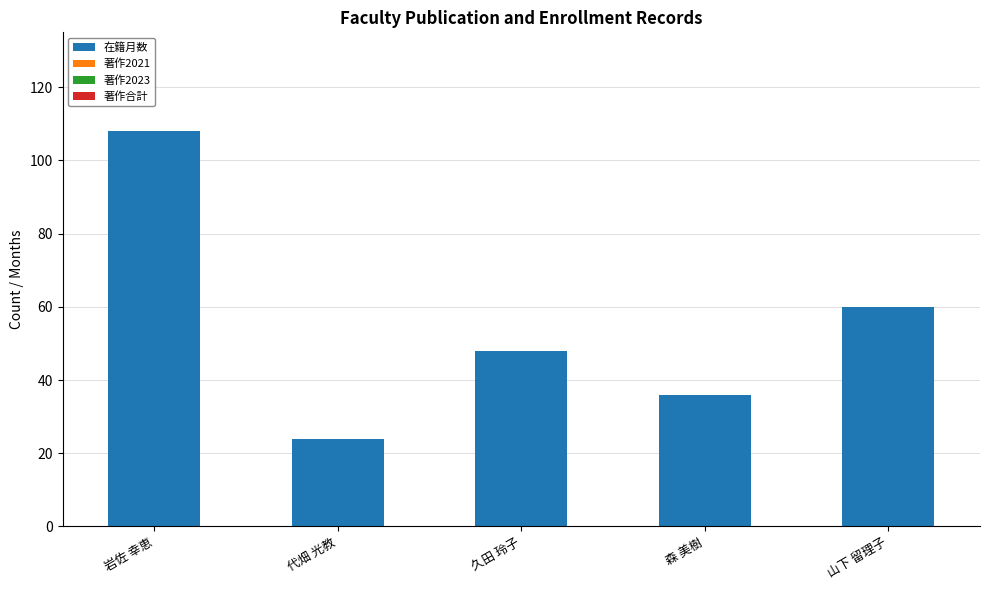

How many bars are there in total?

5